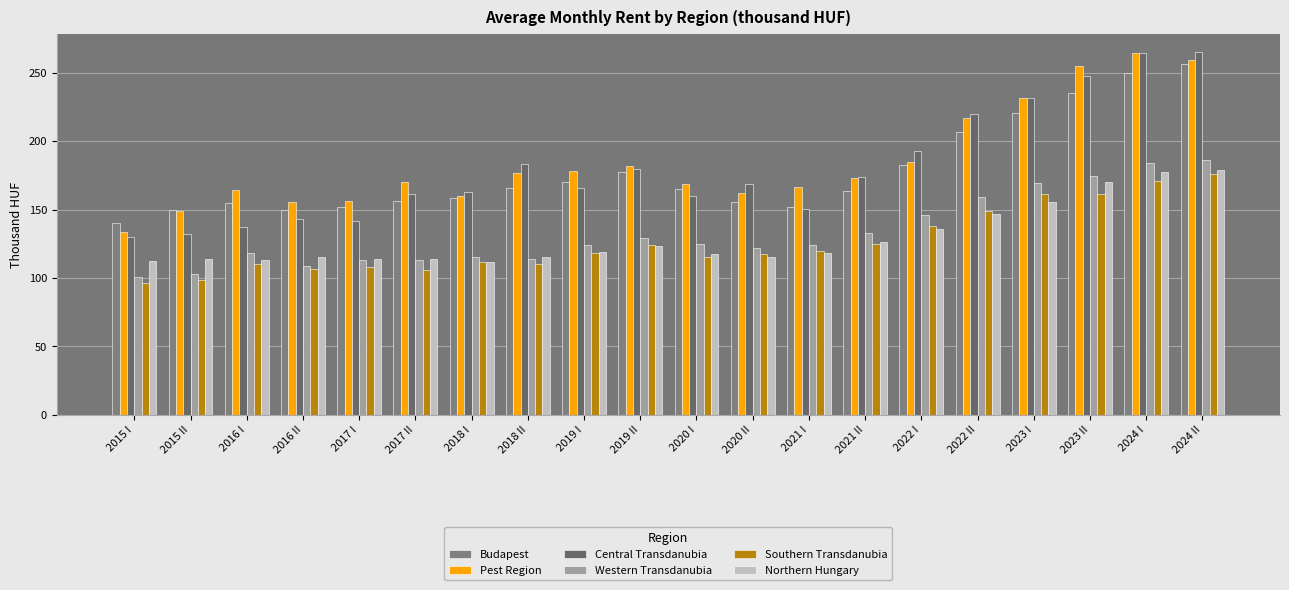

Does the chart contain any negative values?

No